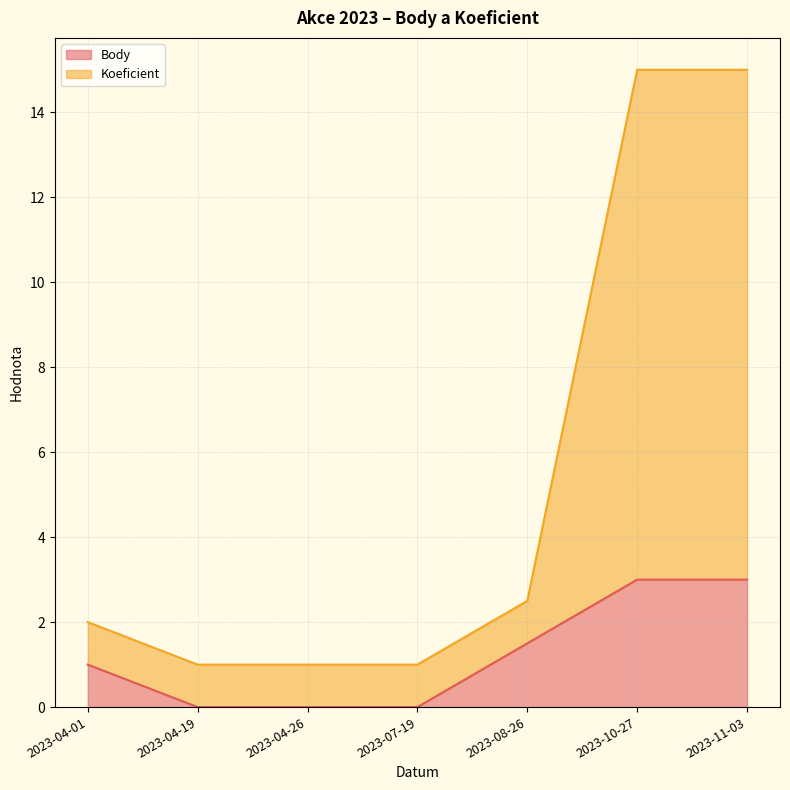

Does the chart have visible grid lines?

Yes